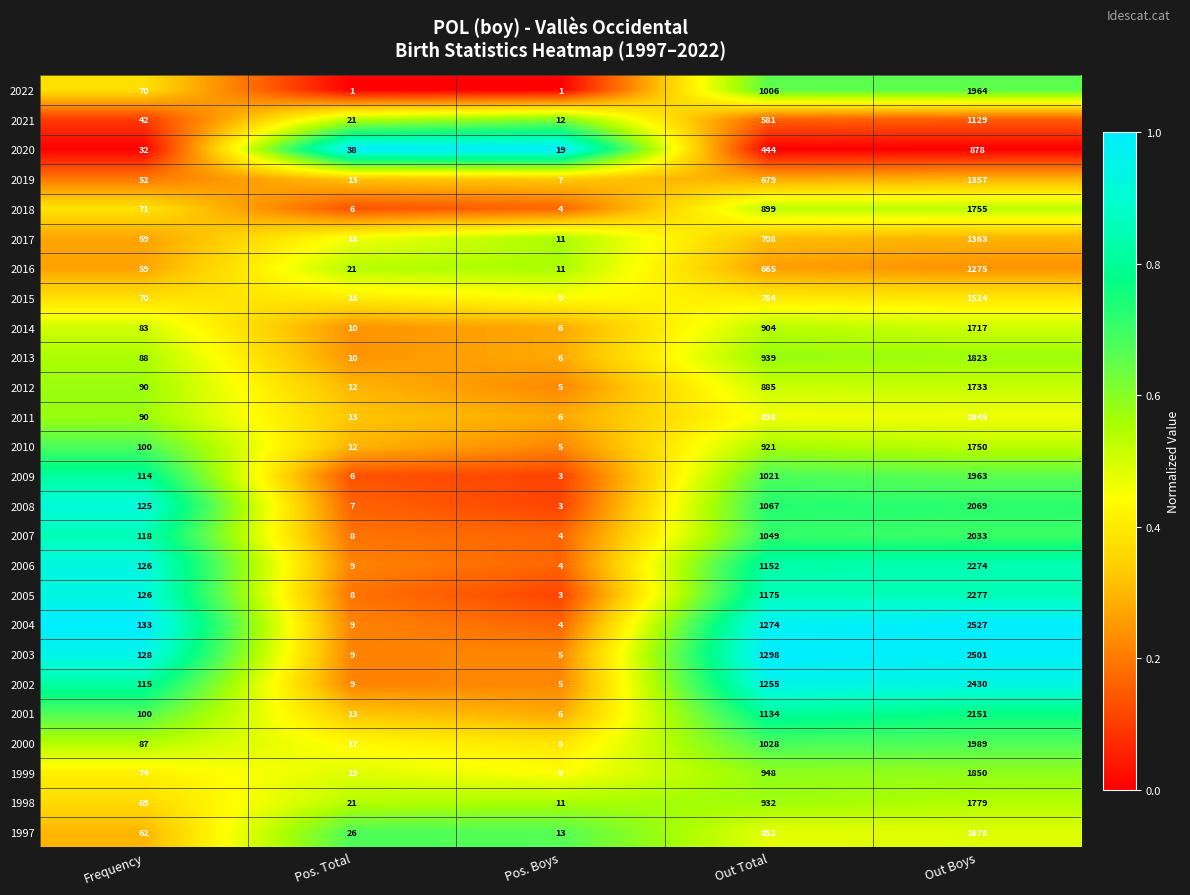

What is the spread (max minus min) of values at Pos. Boys?

18